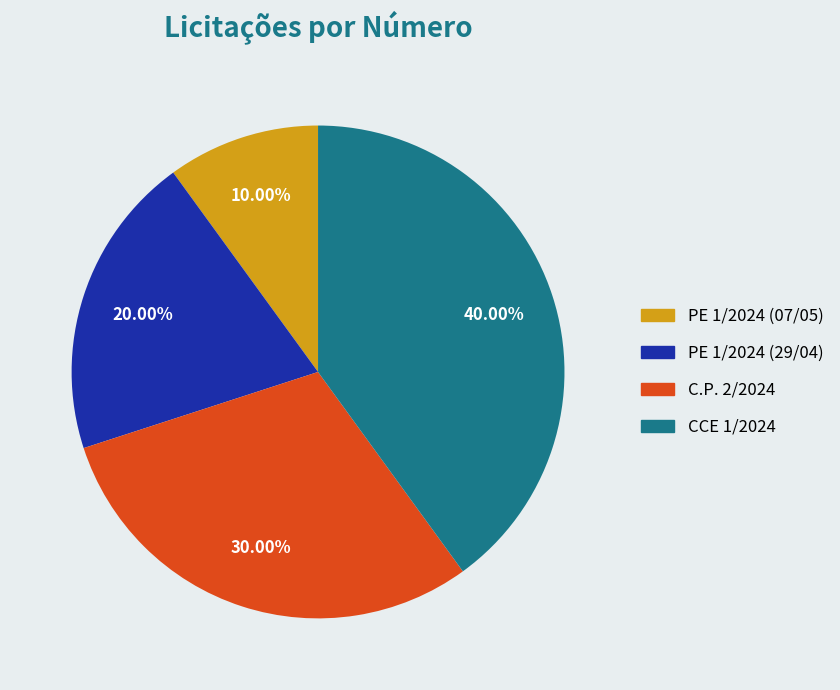

Between PE 1/2024 (07/05) and CCE 1/2024, which is larger?

CCE 1/2024